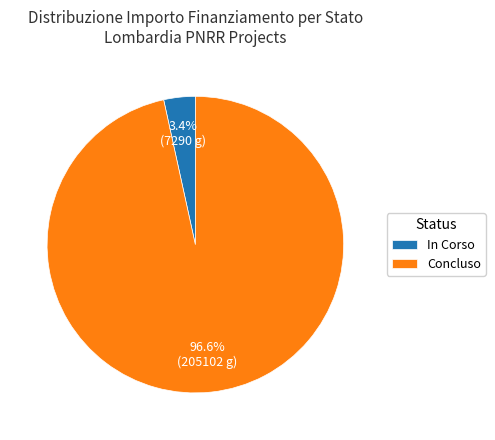

To the nearest percent, what is the average slice percentage?

50%